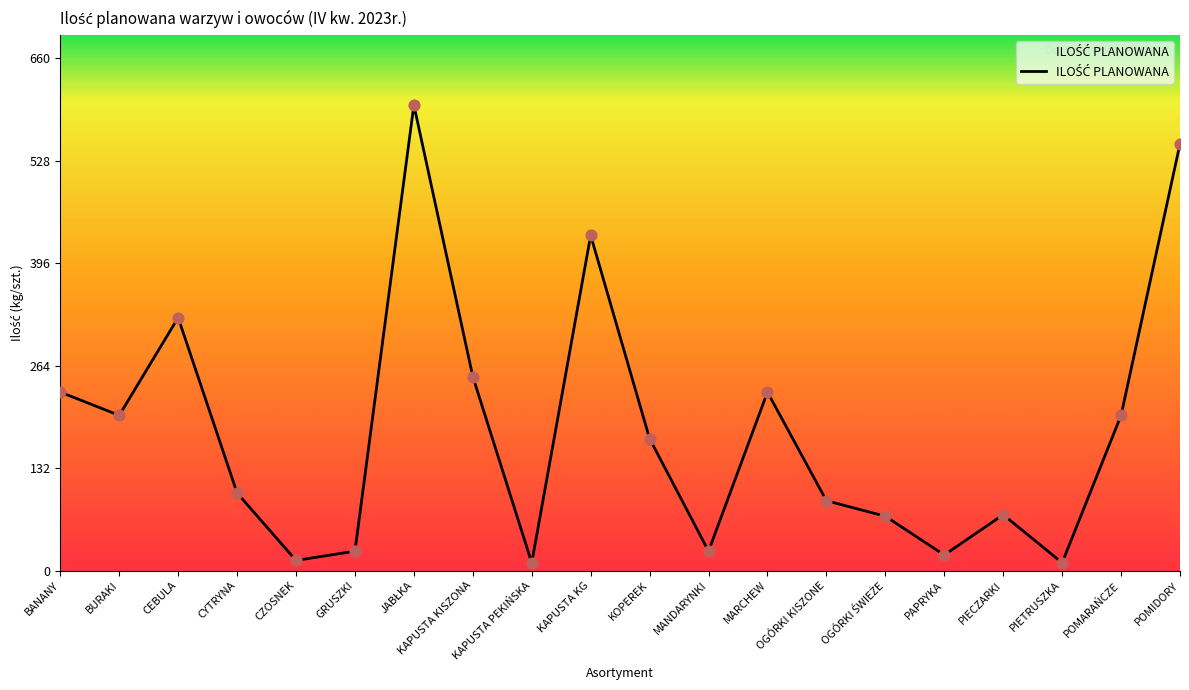

Which has a higher value, GRUSZKI or POMARAŃCZE?

POMARAŃCZE